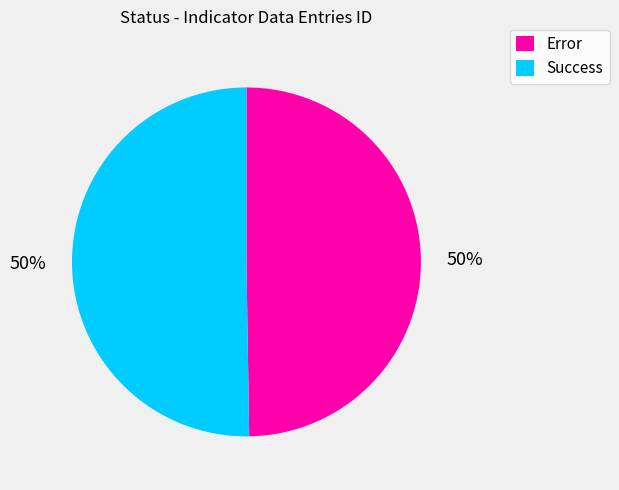

Do Error and Success together represent more than half of the pie?

Yes